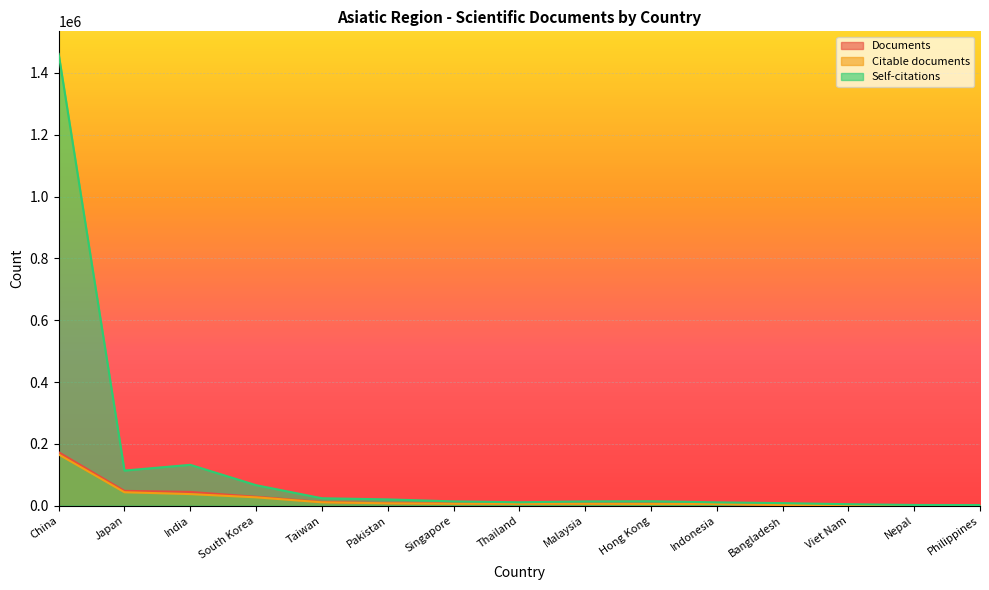

True or false: Documents has more than 1 interior local peaks.

False